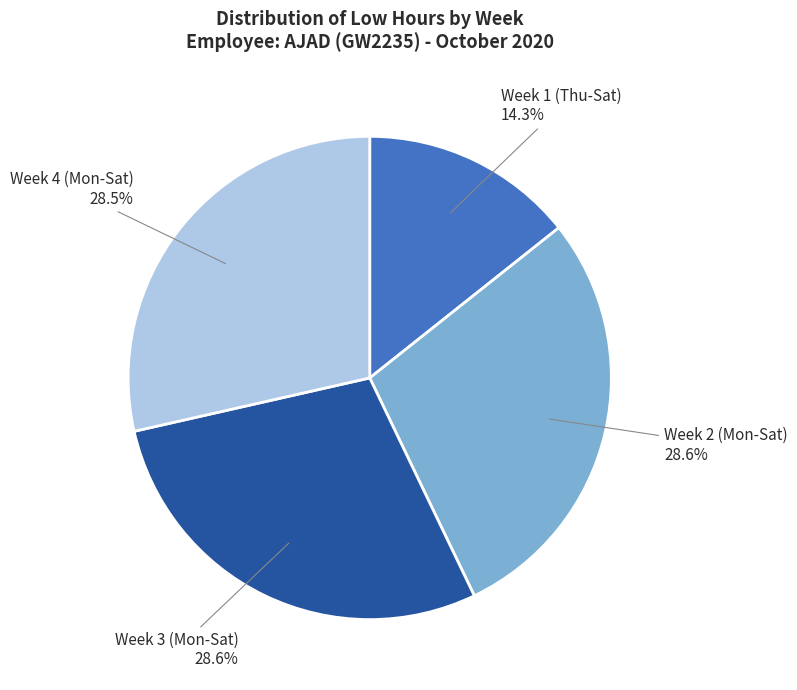

Combined, what portion of the pie is Week 2 (Mon-Sat) and Week 4 (Mon-Sat)?

57.1%